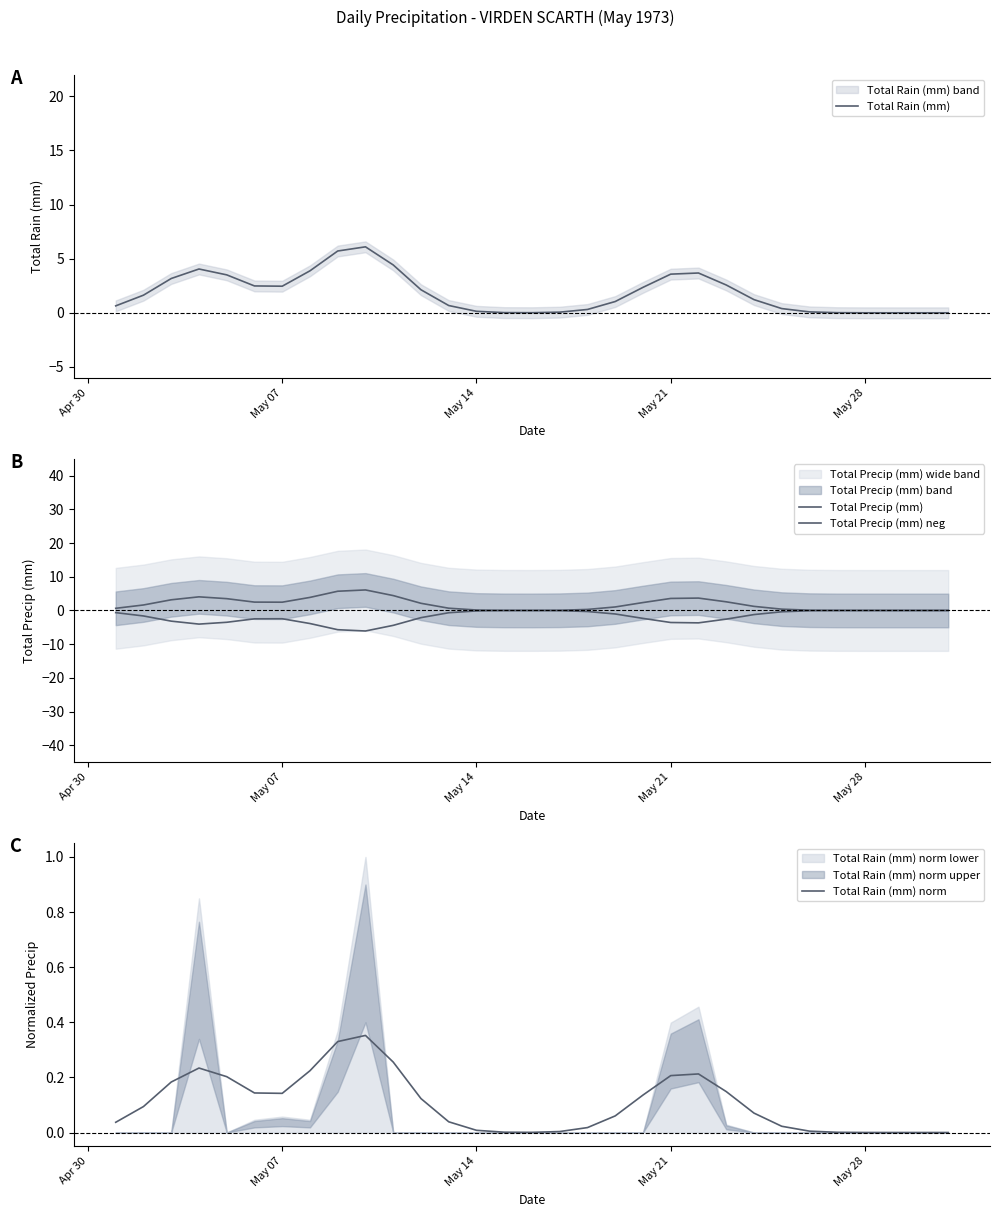

What is the maximum value for Total Rain (mm)?

6.1